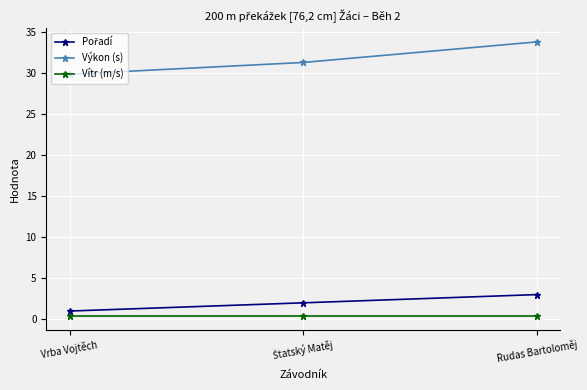

What is the difference between the maximum and minimum values in the Výkon (s) series?

3.9